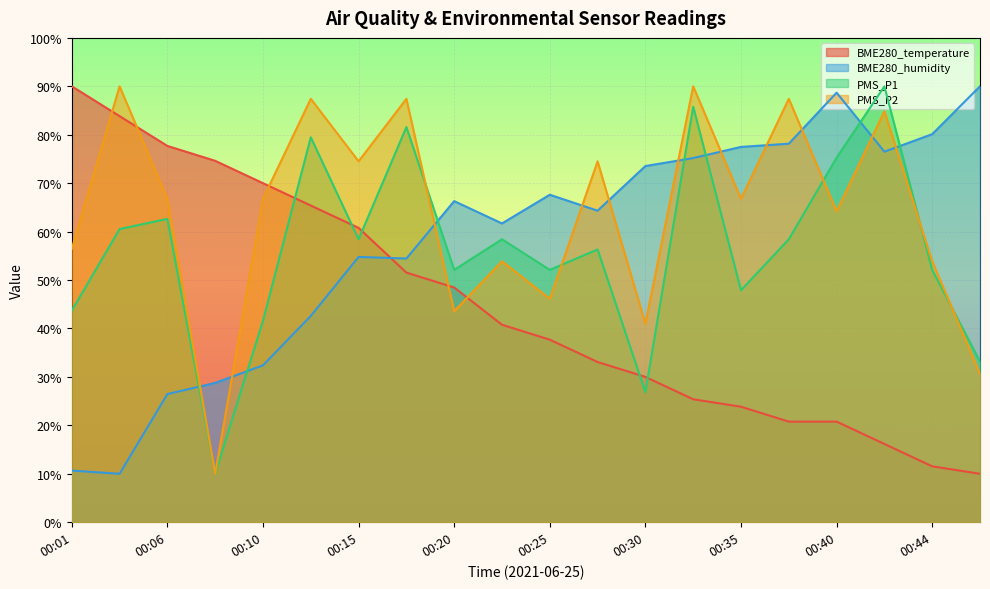

True or false: BME280_temperature has more than 2 interior local peaks.

False